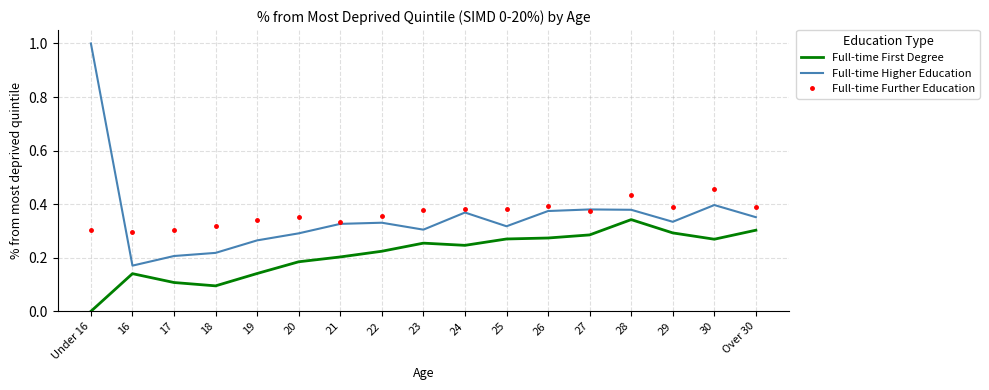

The value of Full-time Further Education at 25 is 0.4. True or false?

True